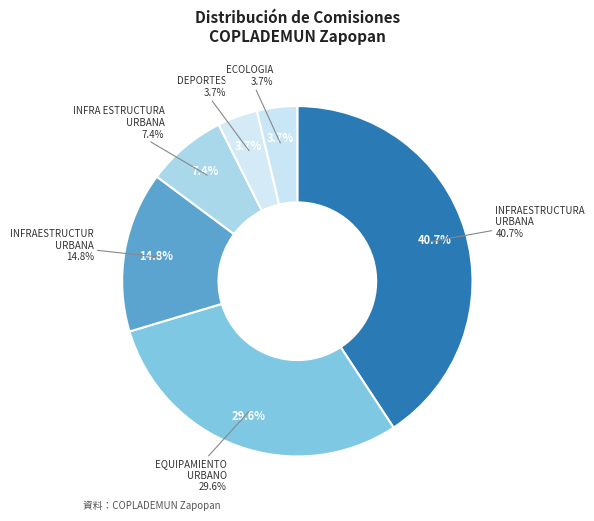

Is there a majority slice in this chart?

No